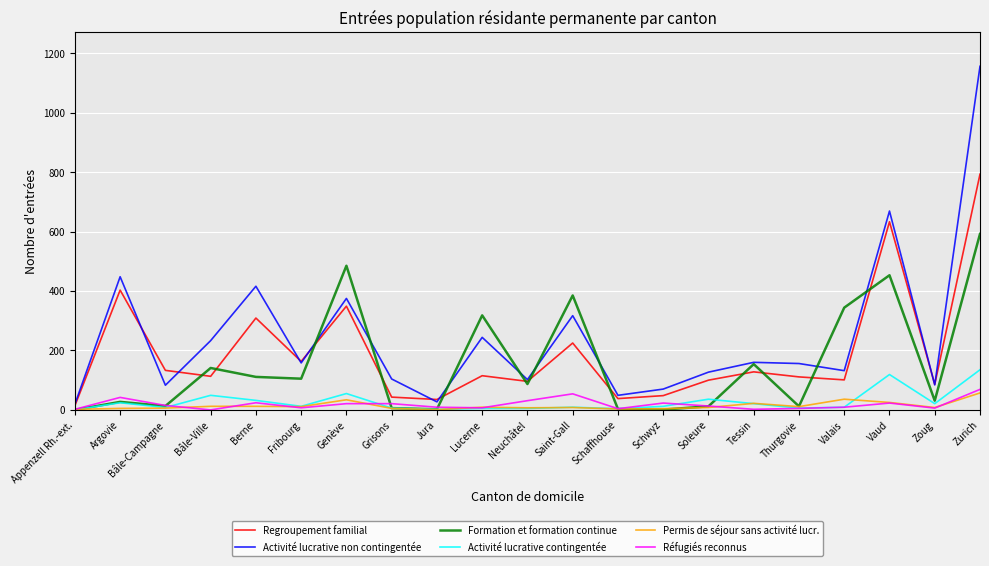

How many values in the Activité lucrative non contingentée series are below 156?

10